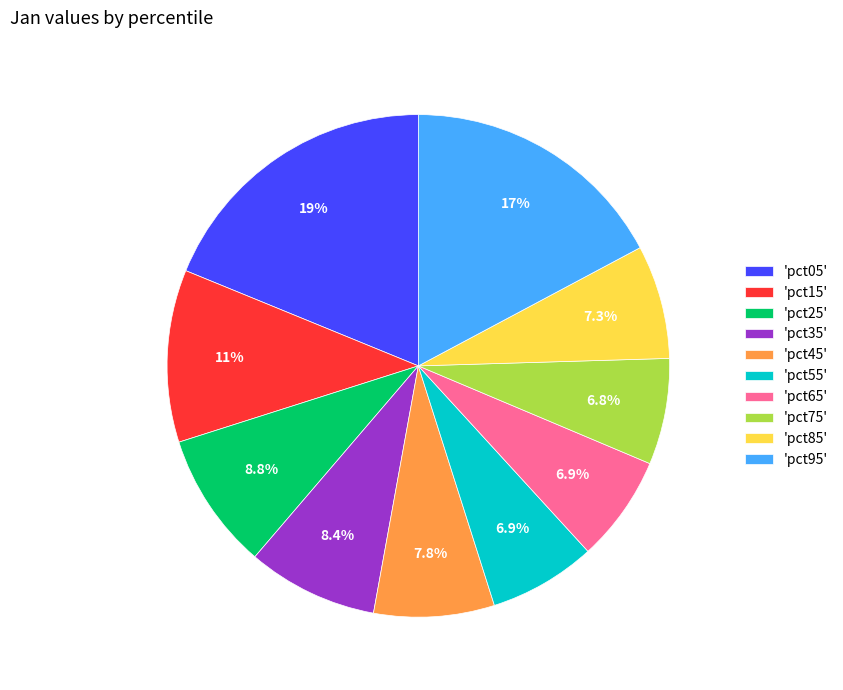

What percentage do 'pct95' and 'pct05' together represent?

36.0%